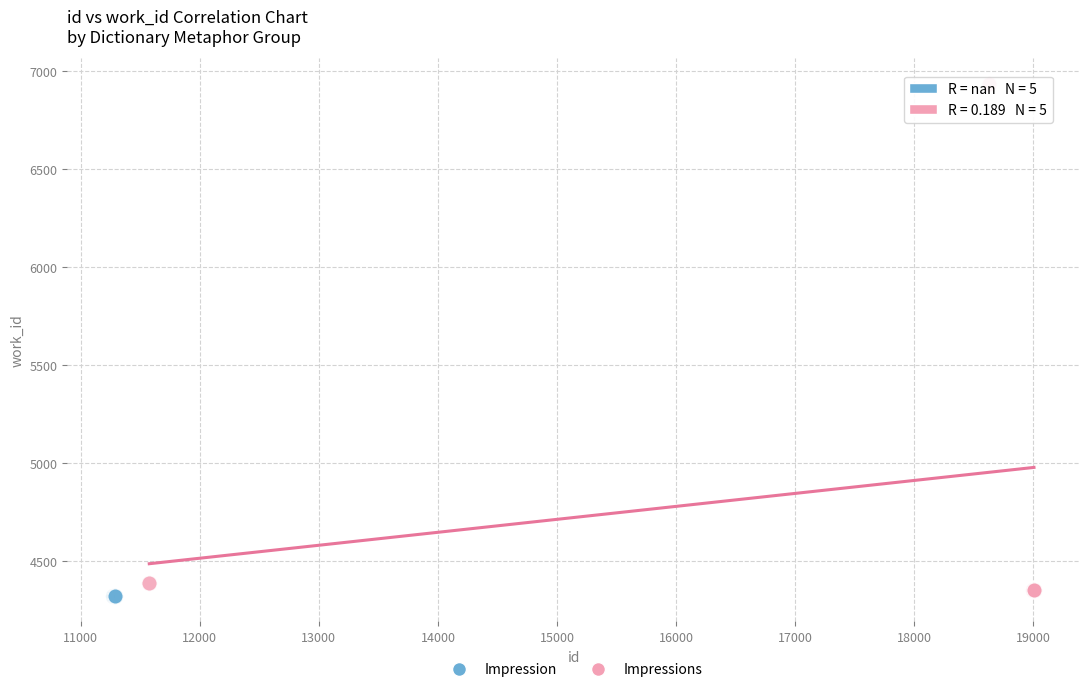

Which series contains the lowest Y value?

Impression